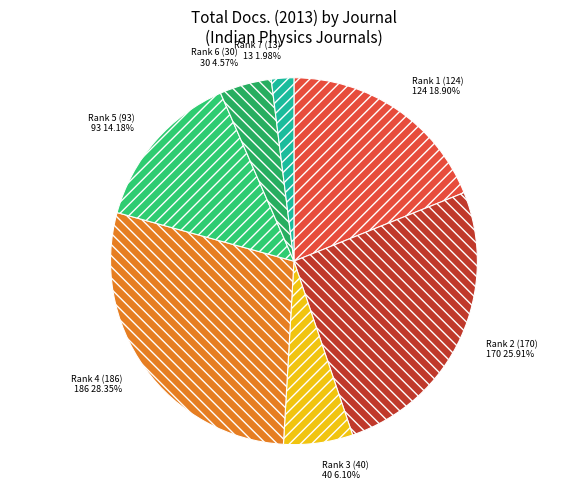

Which has a higher value, Rank 2 (170) or Rank 7 (13)?

Rank 2 (170)